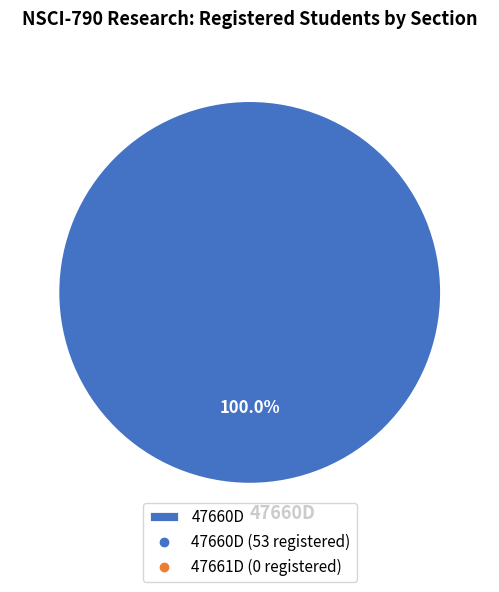

Is there any slice that represents more than half of the pie?

Yes